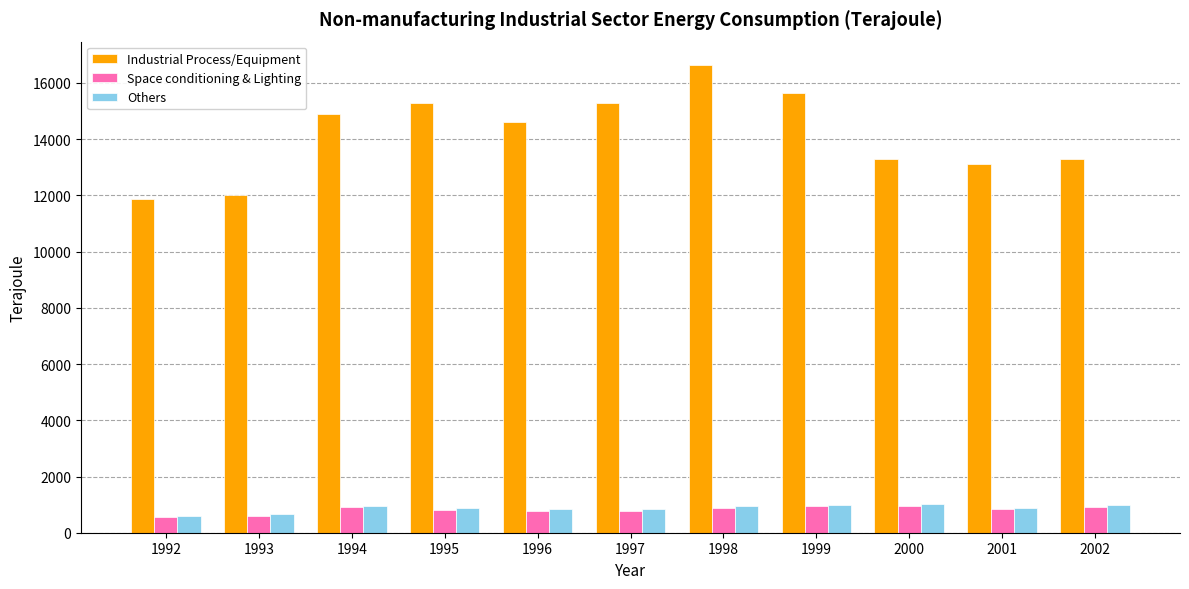

Which series has the widest spread of values?

Industrial Process/Equipment